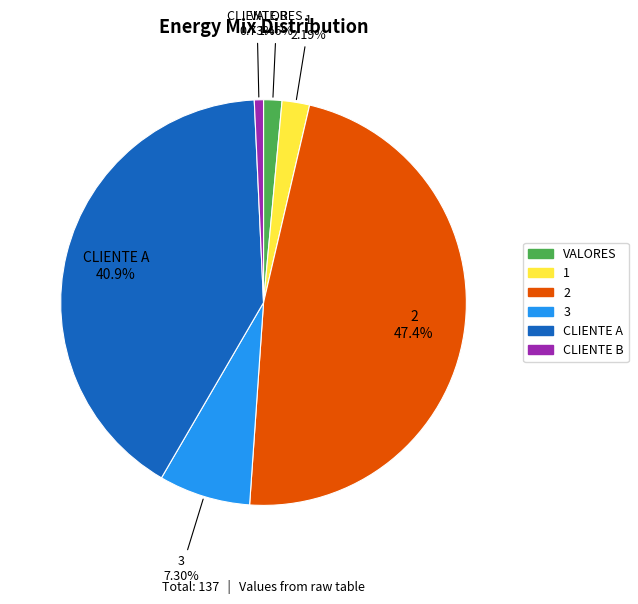

Is there any slice that represents more than half of the pie?

No